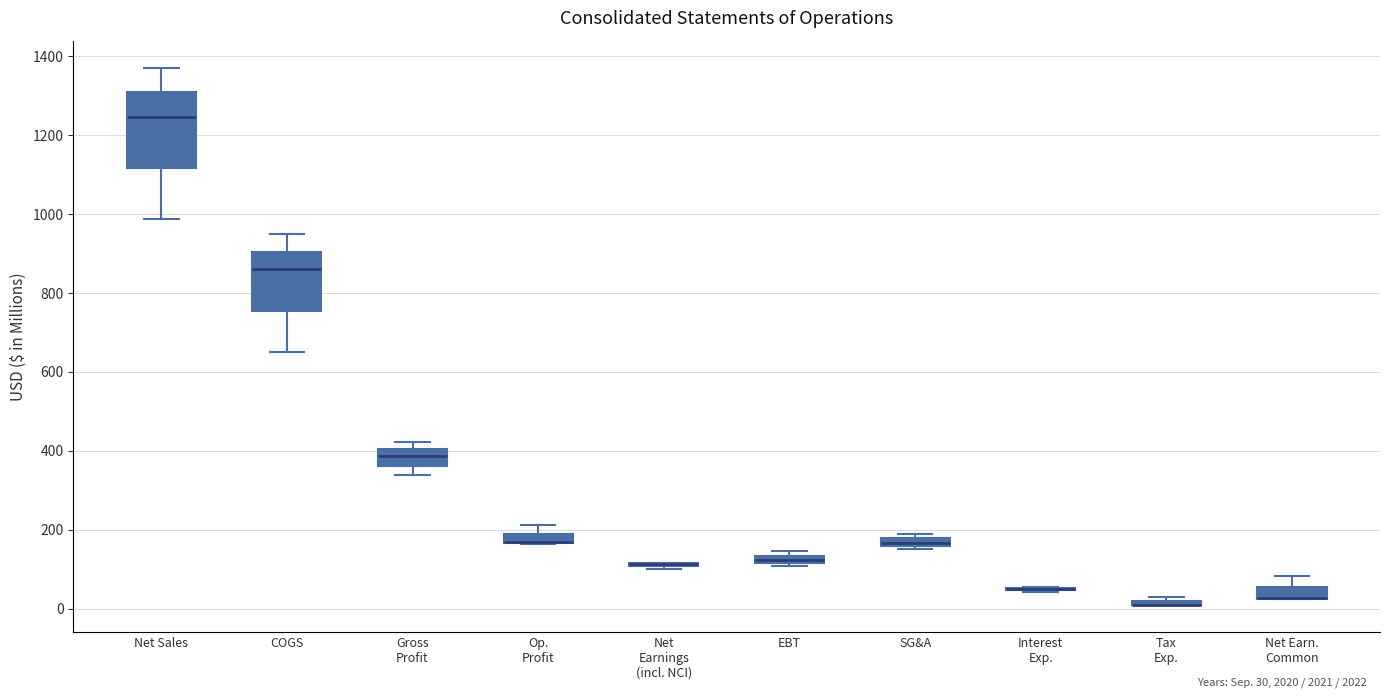

Which box is the tallest, from its lower edge to its upper edge?

Net Sales